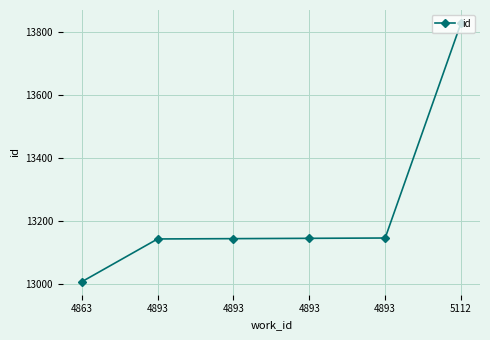

How many values are below 13145?

3